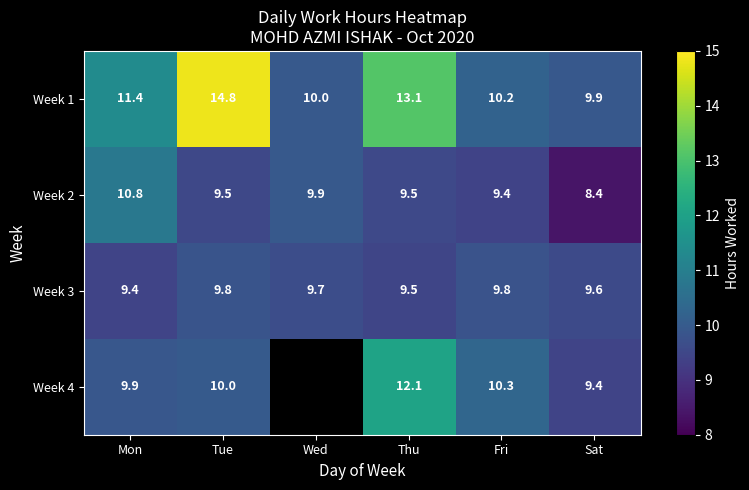

What is the total value across all series at Mon?

41.5